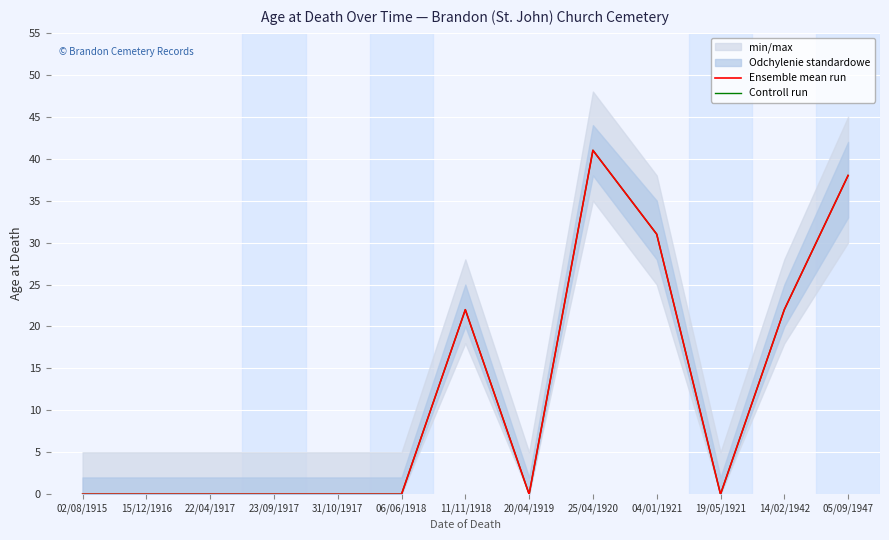

True or false: Controll run and Ensemble mean run intersect in this chart.

False